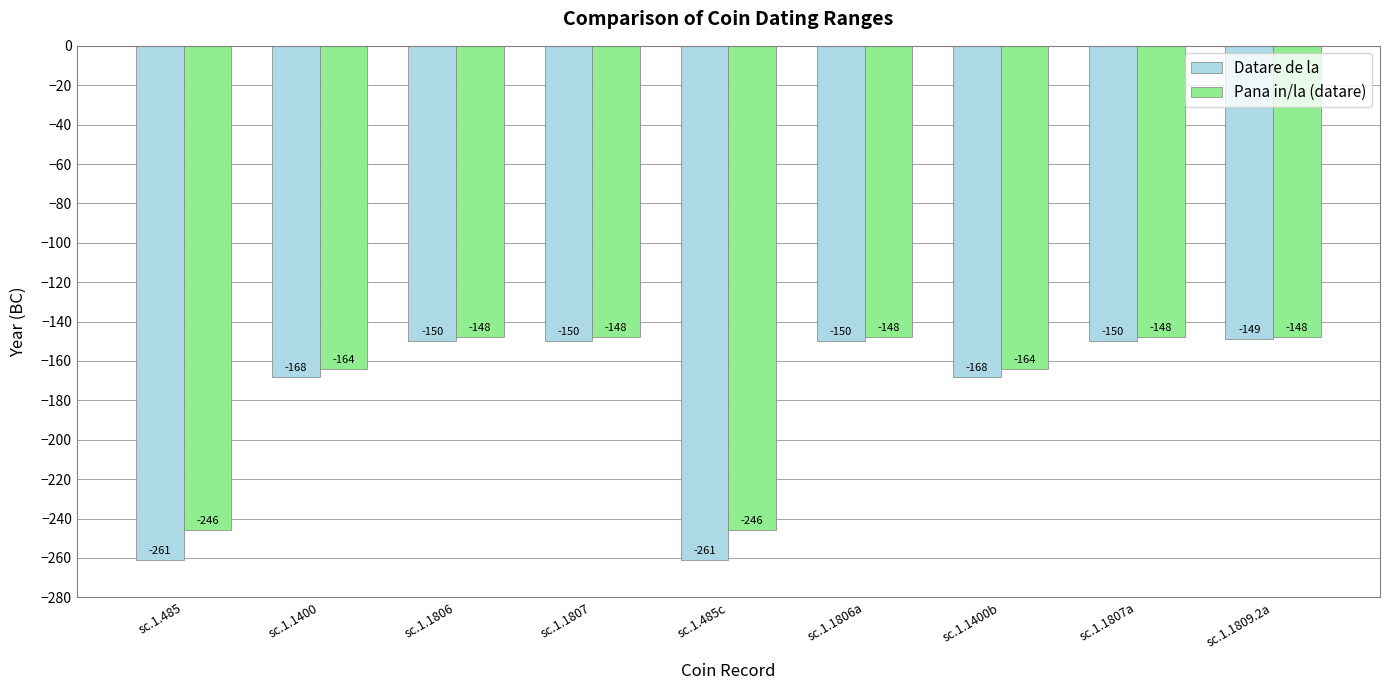

Reading left to right, what are all the values shown in this chart?

Datare de la: sc.1.485=-261	sc.1.1400=-168	sc.1.1806=-150	sc.1.1807=-150	sc.1.485c=-261	sc.1.1806a=-150	sc.1.1400b=-168	sc.1.1807a=-150	sc.1.1809.2a=-149
Pana in/la (datare): sc.1.485=-246	sc.1.1400=-164	sc.1.1806=-148	sc.1.1807=-148	sc.1.485c=-246	sc.1.1806a=-148	sc.1.1400b=-164	sc.1.1807a=-148	sc.1.1809.2a=-148